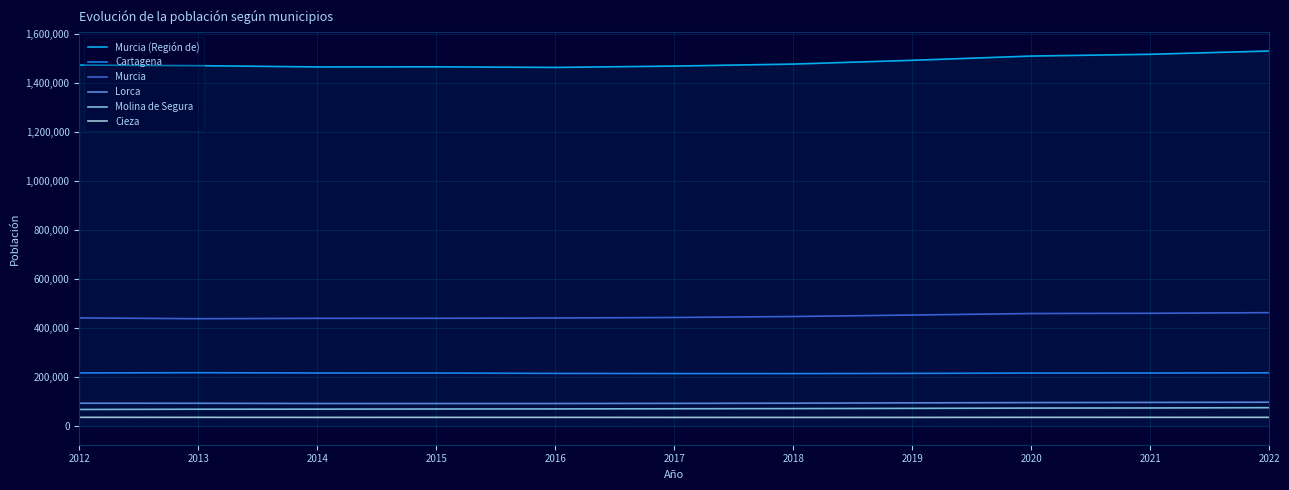

How many values in the Murcia (Región de) series are below 1474449?

5